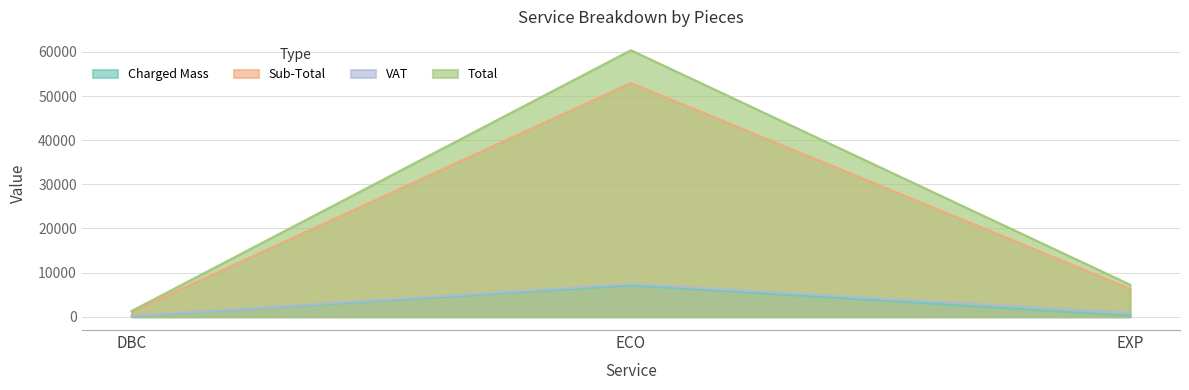

Reading left to right, list all the values displayed in this chart.

Charged Mass: 101.0	7087.0	203.0
Sub-Total: 1147.8	52982.9	6365.9
VAT: 160.7	7420.4	891.6
Total: 1308.6	60403.4	7257.5